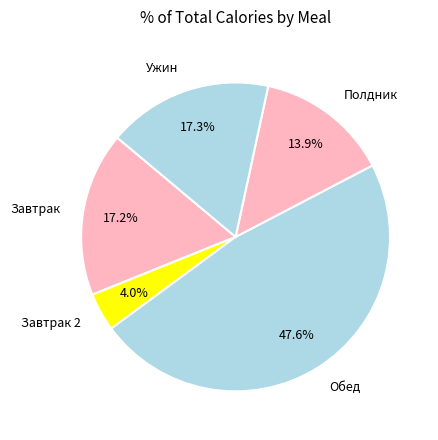

Between Ужин and Обед, which is larger?

Обед